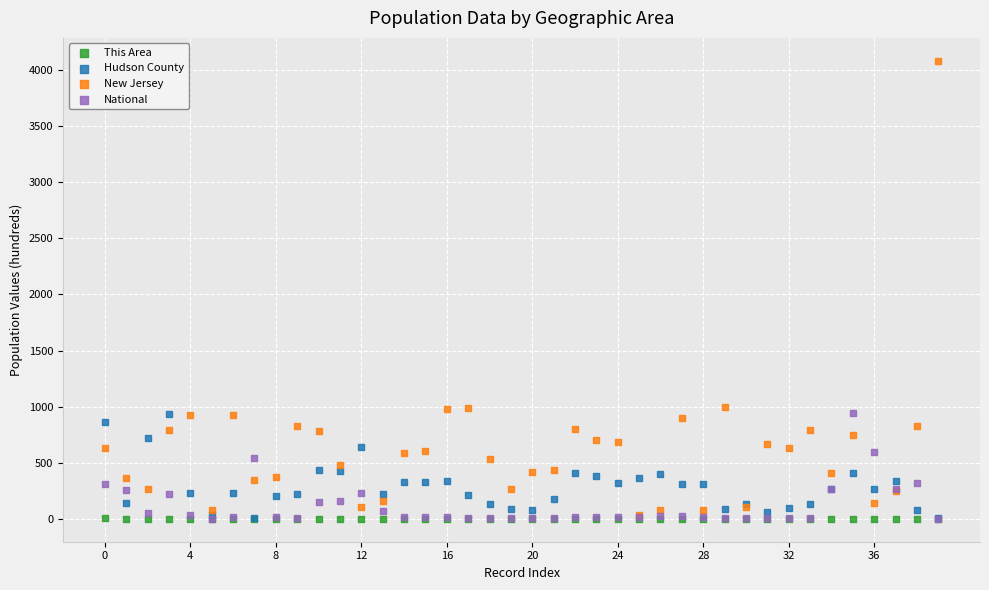

Which series has the largest Y range (max minus min)?

New Jersey